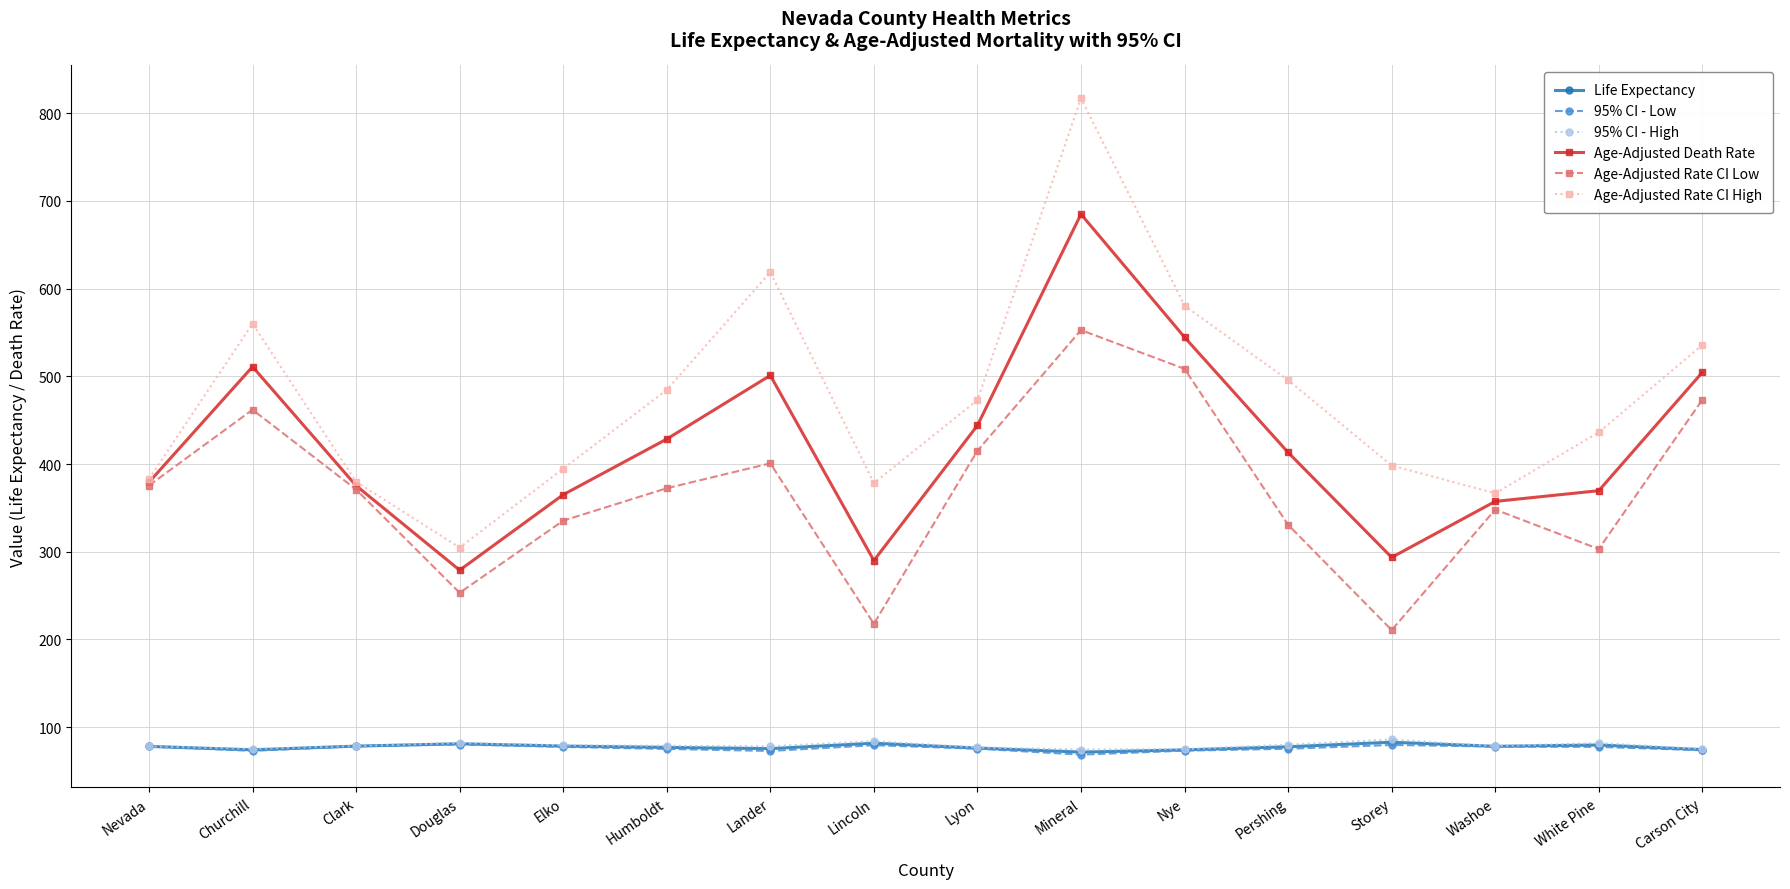

What is the label of the 5th point from the left?

Elko